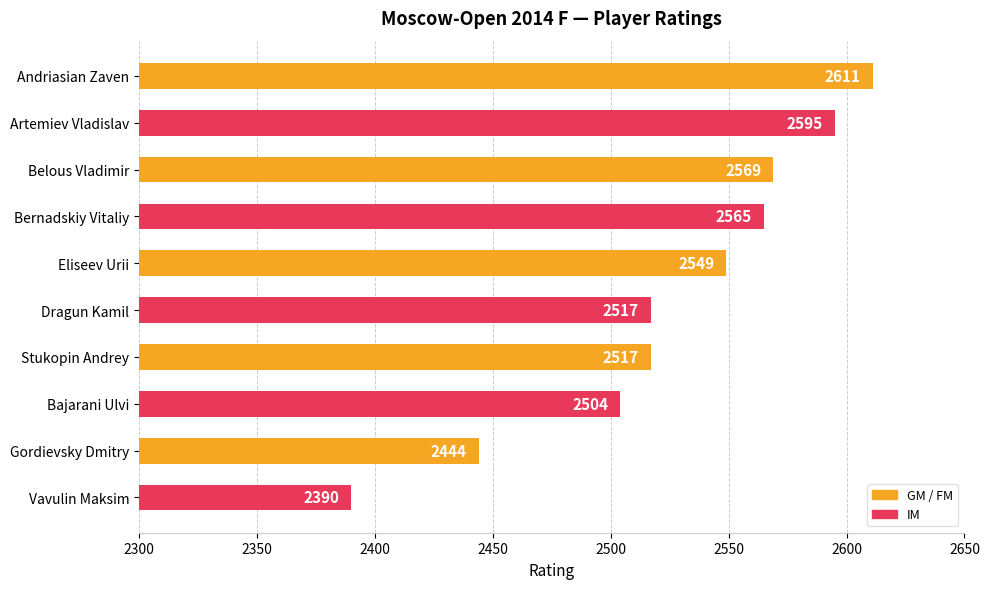

Between Vavulin Maksim and Belous Vladimir, which is larger?

Belous Vladimir